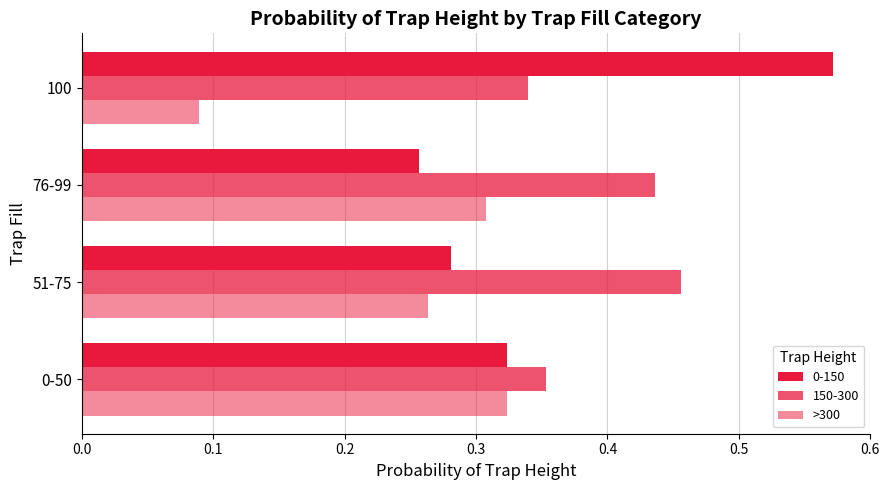

How many categories are shown in the chart?

4